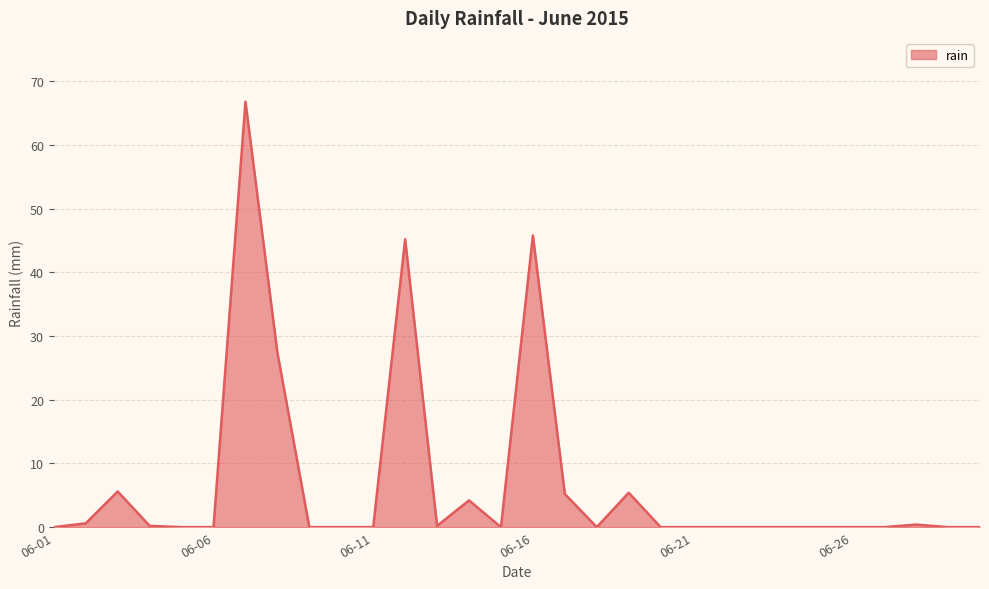

What is the difference between the maximum and minimum values?

66.8